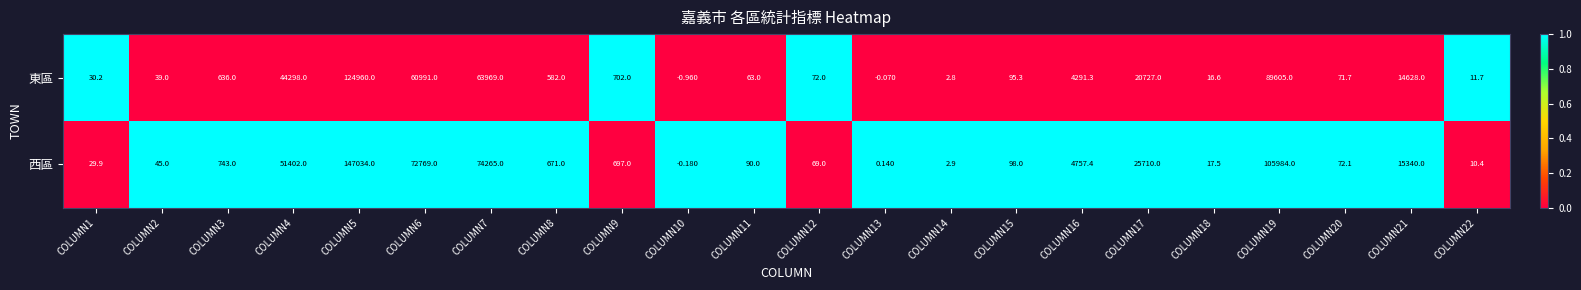

Which series has the largest total across all categories?

西區